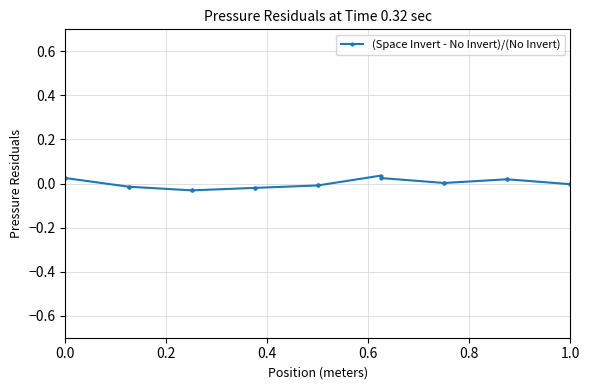

True or false: the data has more than 2 interior local peaks.

False